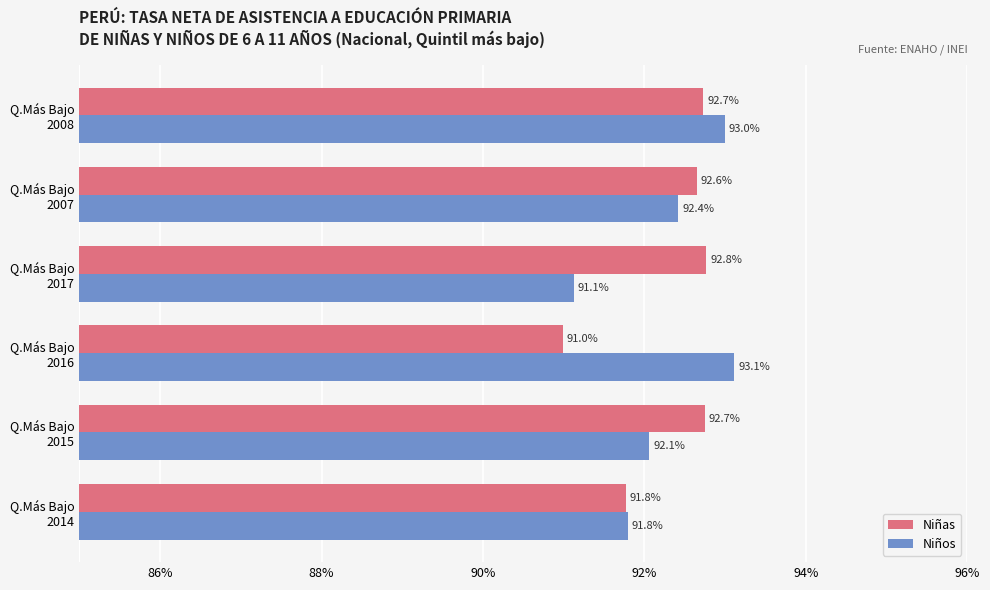

Which series has the largest range (max minus min)?

Niños